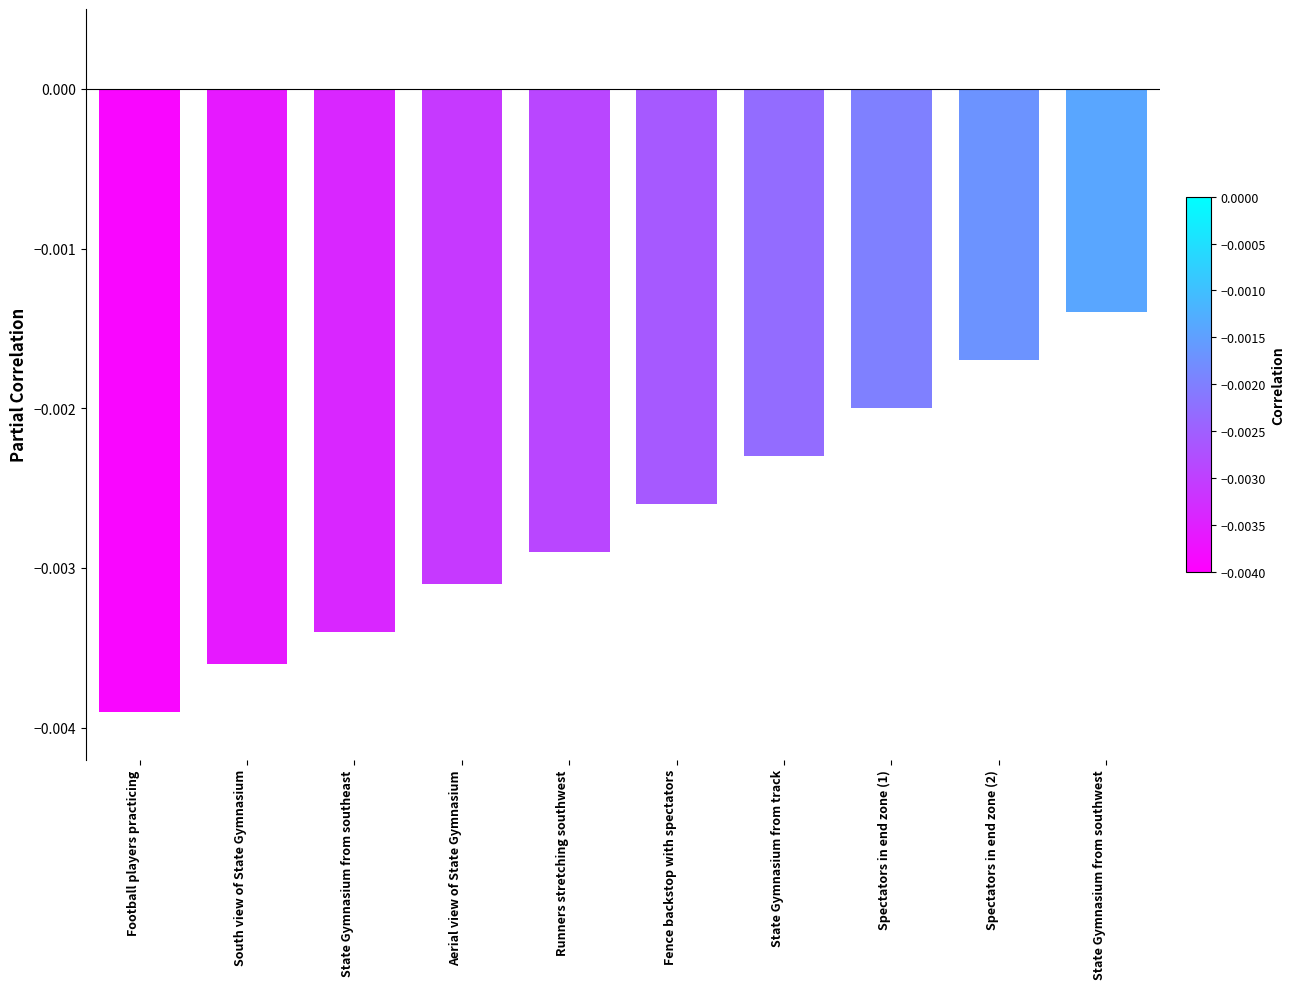

List the labels in order of value, largest first.

State Gymnasium from southwest, Spectators in end zone (2), Spectators in end zone (1), State Gymnasium from track, Fence backstop with spectators, Runners stretching southwest, Aerial view of State Gymnasium, State Gymnasium from southeast, South view of State Gymnasium, Football players practicing